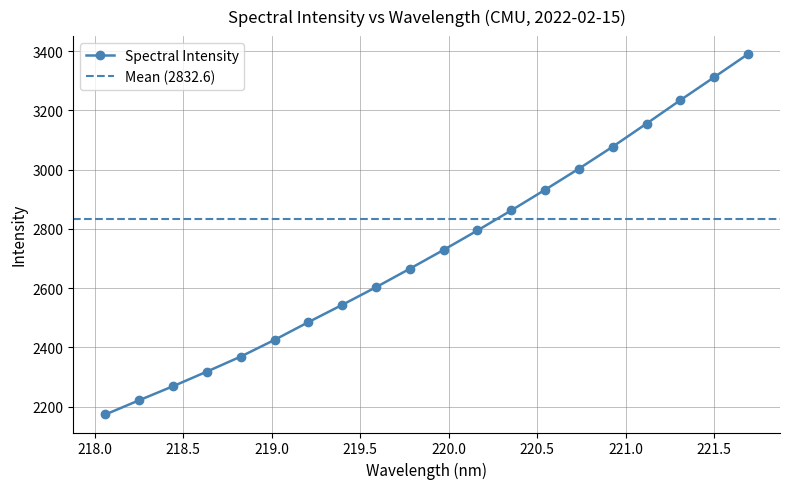

At which label is the value closest to 2781?

220.1623